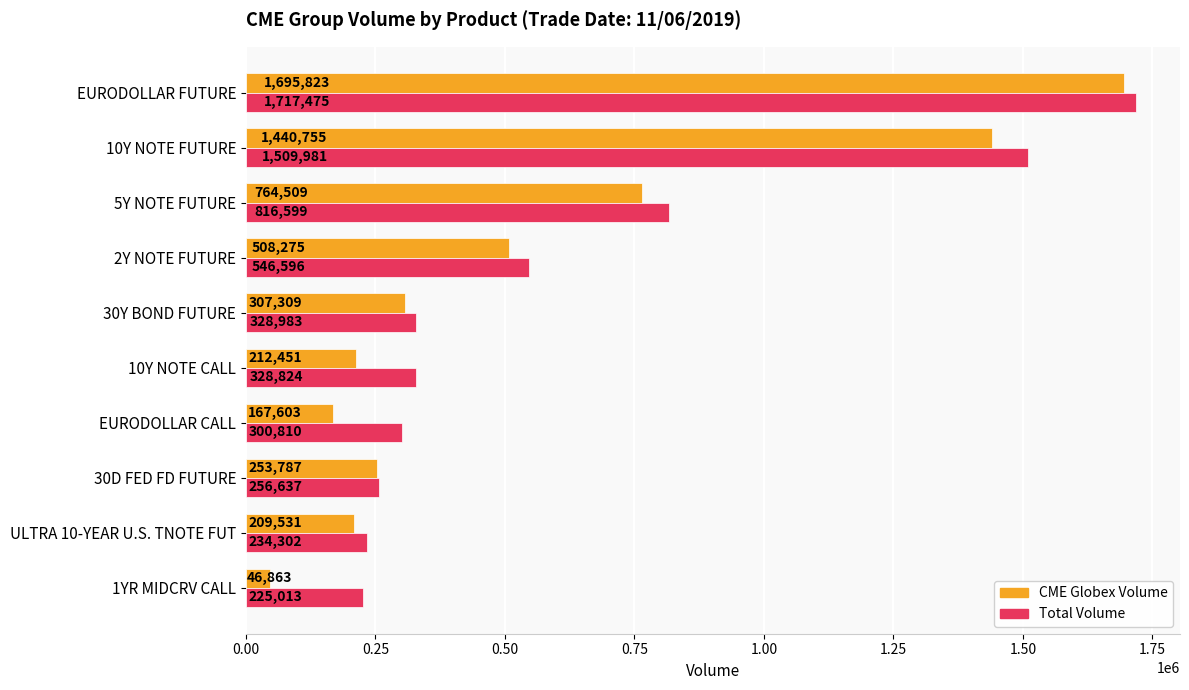

Is it true that CME Globex Volume equals 290967 at 2Y NOTE FUTURE?

False